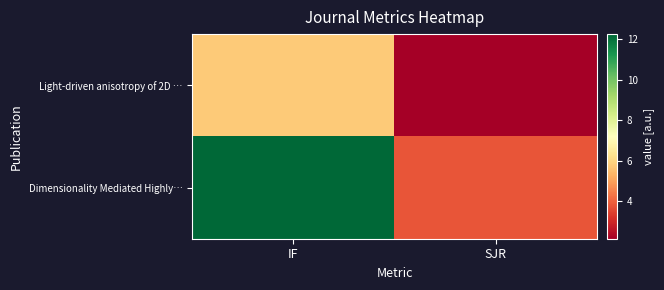

Reading left to right, list all the values displayed in this chart.

Light-driven anisotropy of 2D …: IF=5.8	SJR=2.1
Dimensionality Mediated Highly…: IF=12.3	SJR=3.8